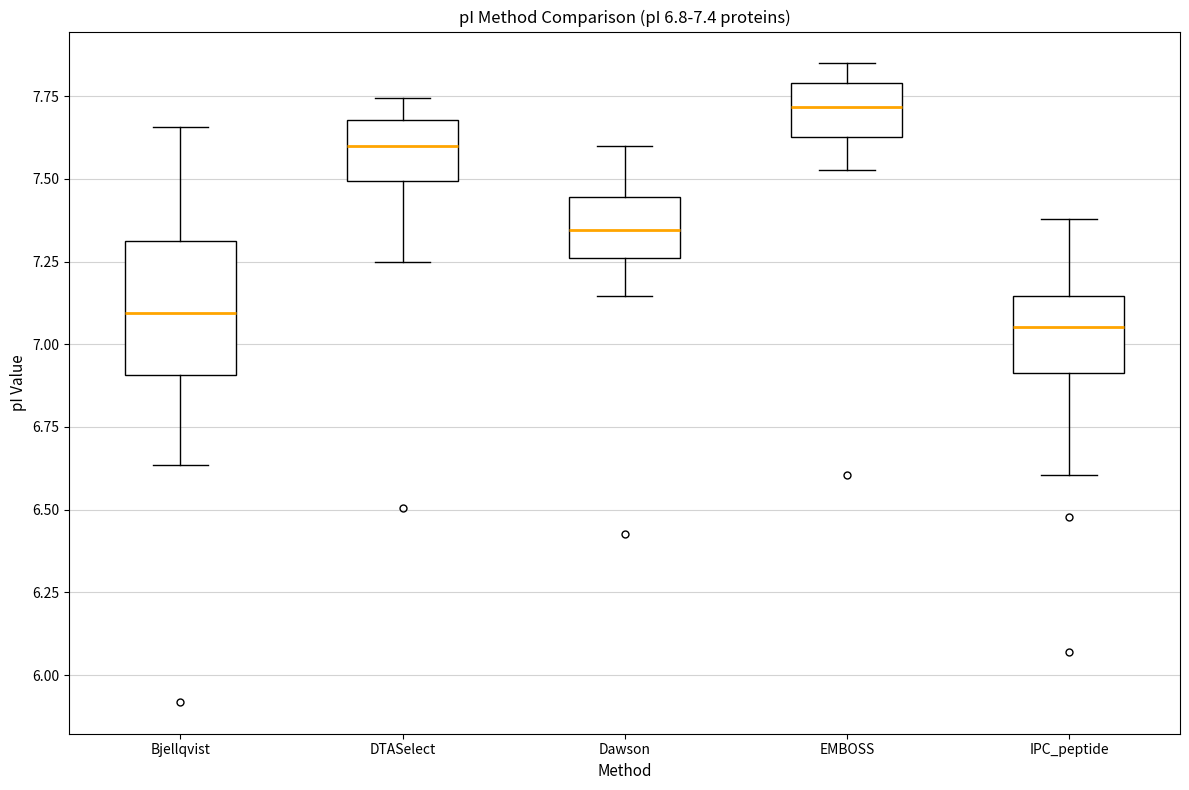

Which box has the highest median line?

EMBOSS